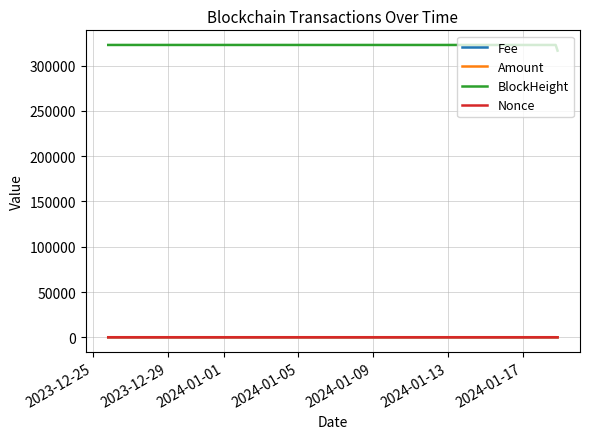

What is the sum of all Fee values?

0.2